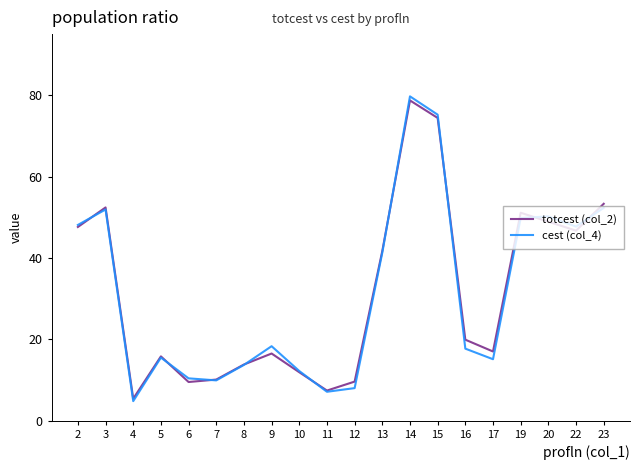

Is the value of cest (col_4) at 22 greater than the value of totcest (col_2) at 13?

Yes